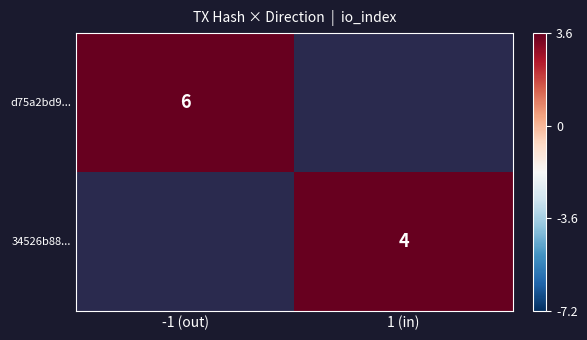

Is the value of d75a2bd9... at -1 (out) greater than the value of 34526b88... at 1 (in)?

Yes